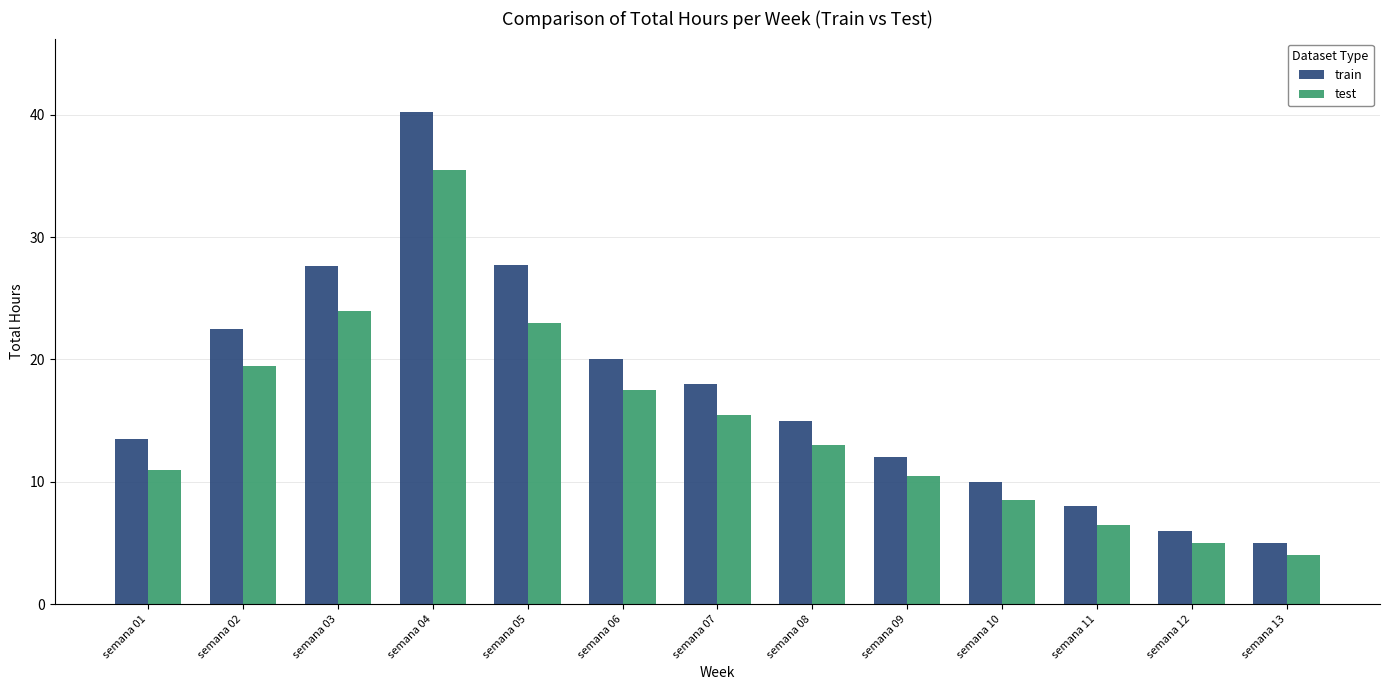

What is the total value across all series at semana 07?

33.5